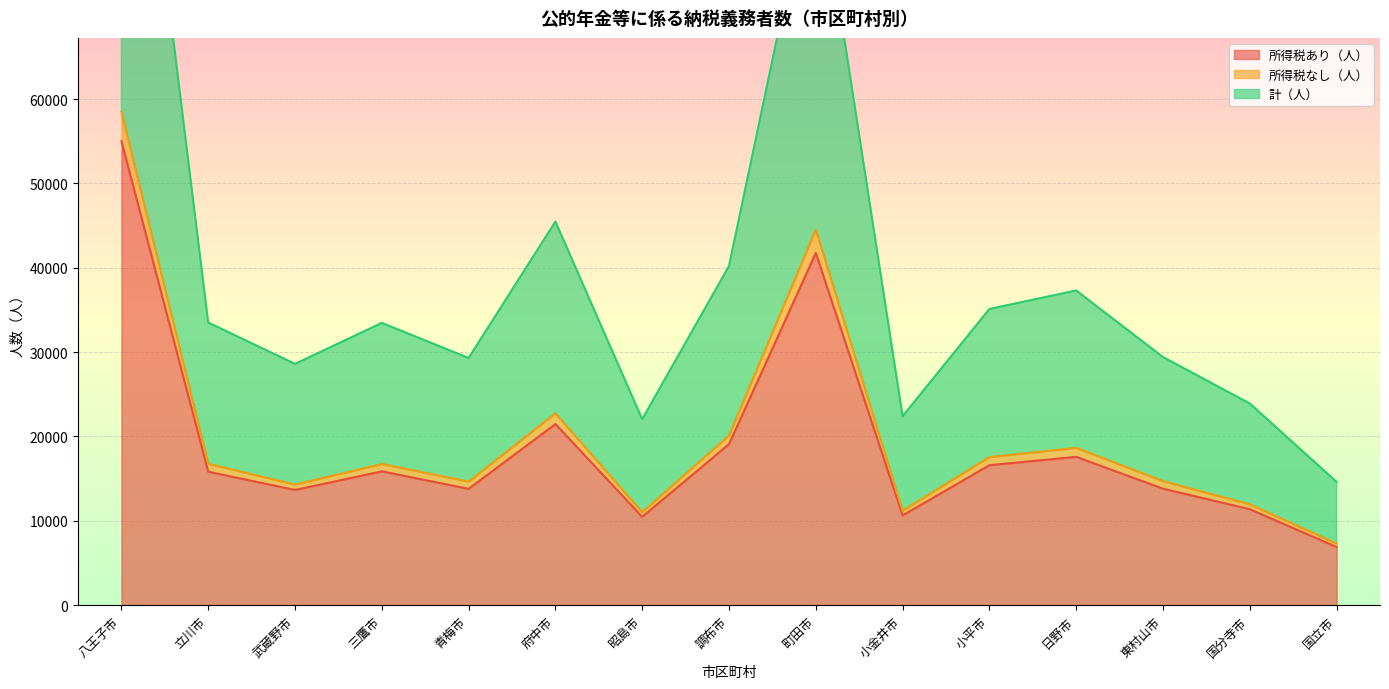

Which category has the lowest value in the 所得税あり（人） series?

国立市